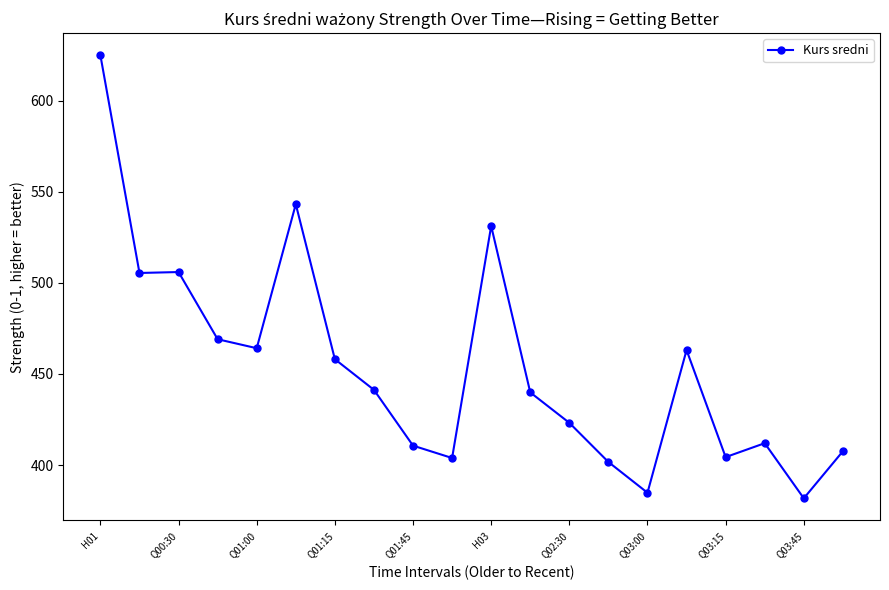

What is the value of the 1st point from the left?

624.8